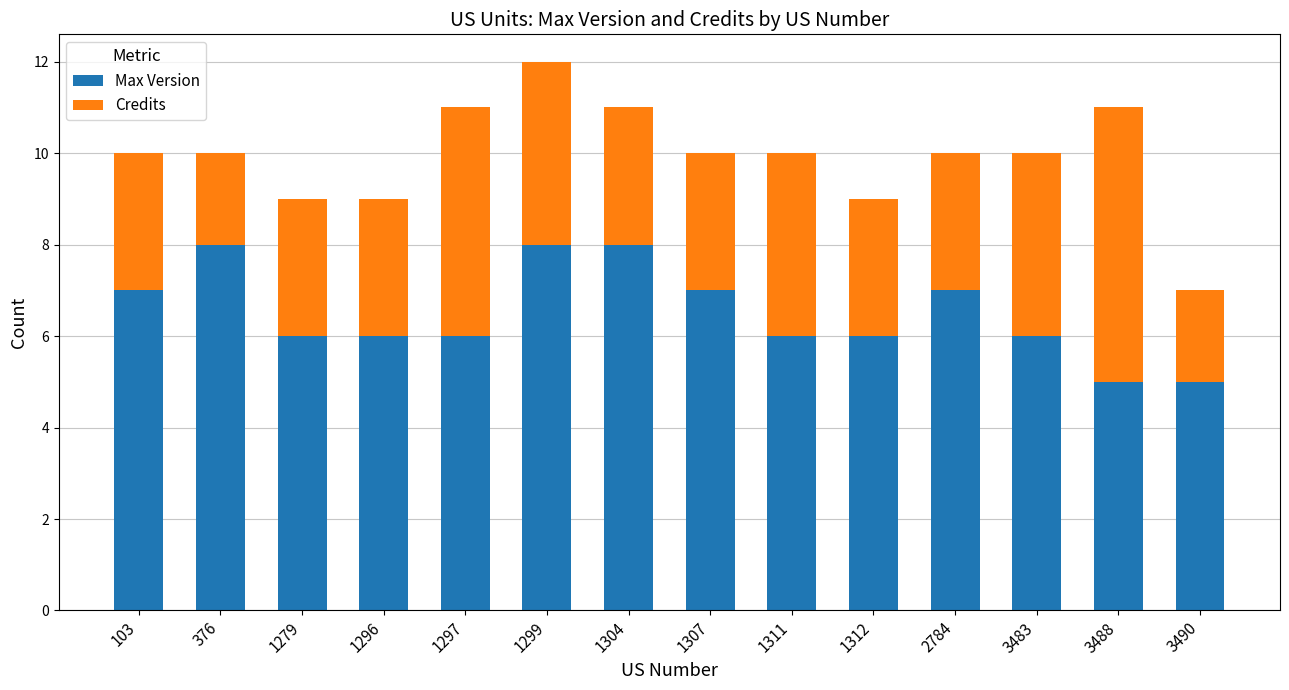

Reading left to right, transcribe the values for Max Version.

103=7	376=8	1279=6	1296=6	1297=6	1299=8	1304=8	1307=7	1311=6	1312=6	2784=7	3483=6	3488=5	3490=5